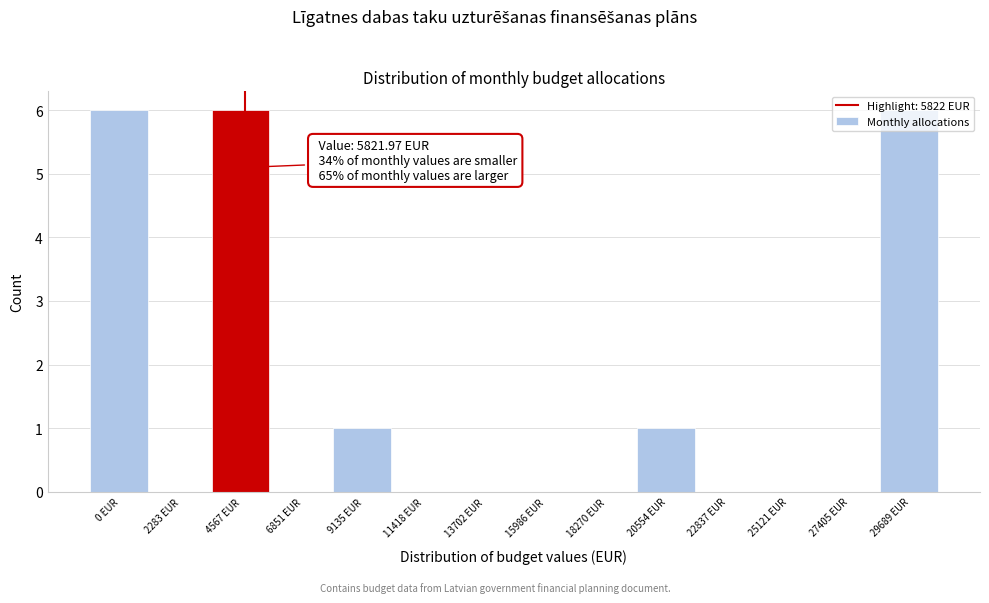

What is the change in value from 15986 EUR to 29689 EUR?

+6